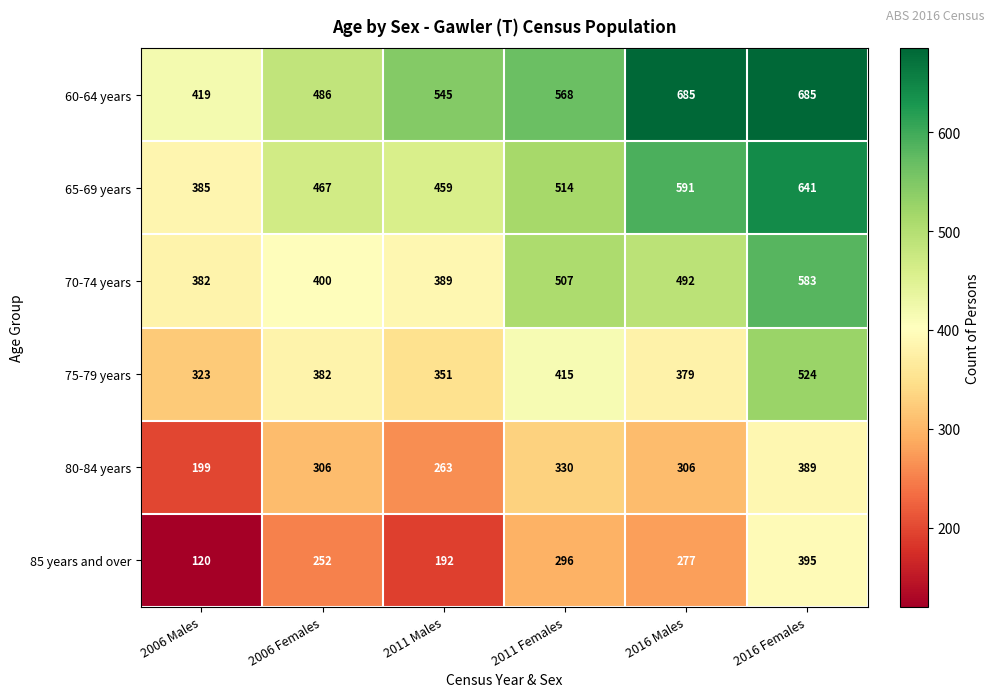

At which label is 85 years and over closest to 257?

2006 Females